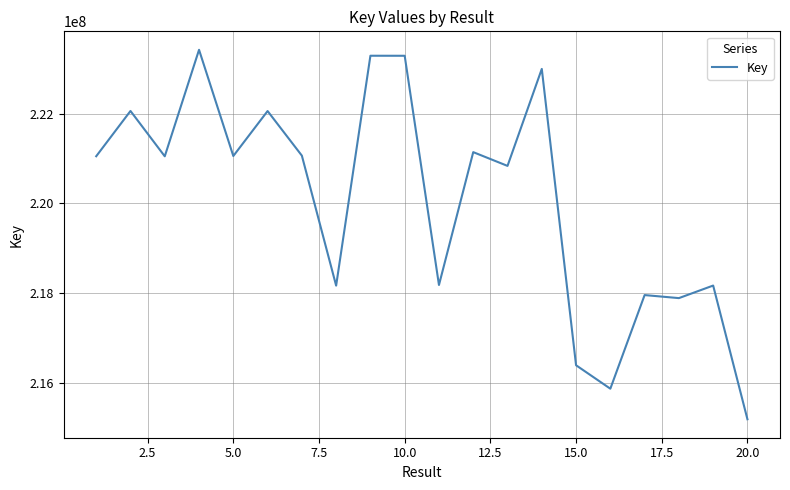

What is the minimum value shown in the chart?

215188088